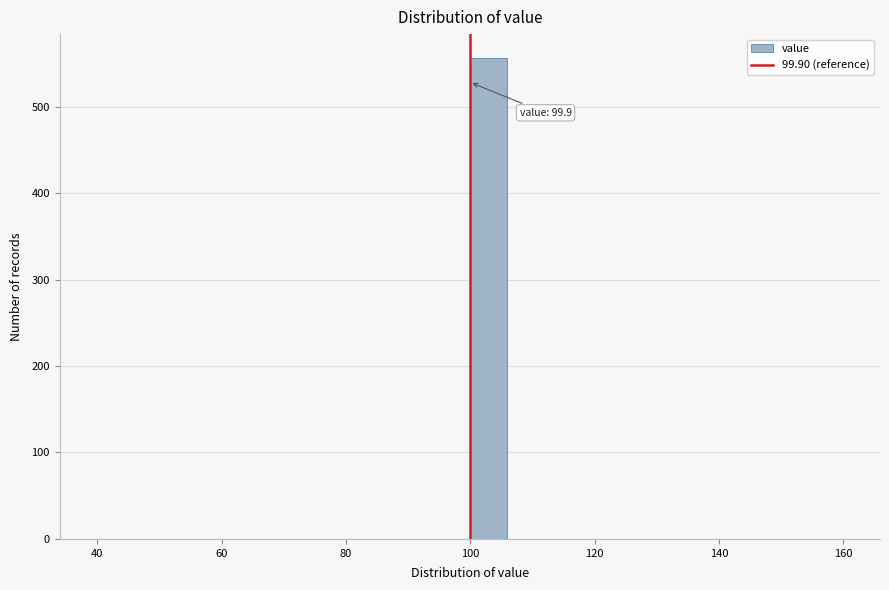

Read against the x-axis, roughly where is the centre of the tallest bar?

102